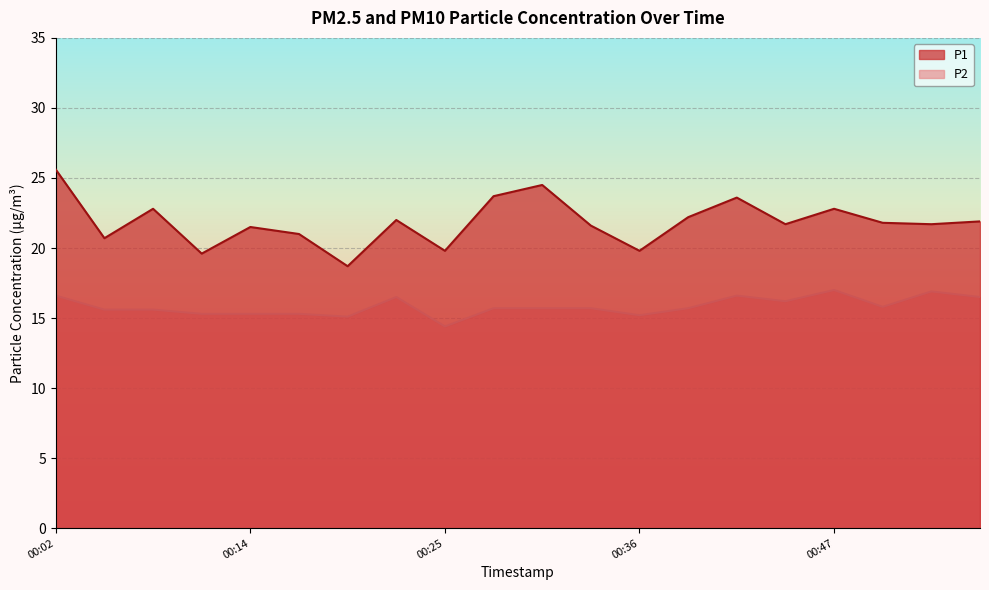

What is the value of the P2 point at the 20th from the left?

16.5